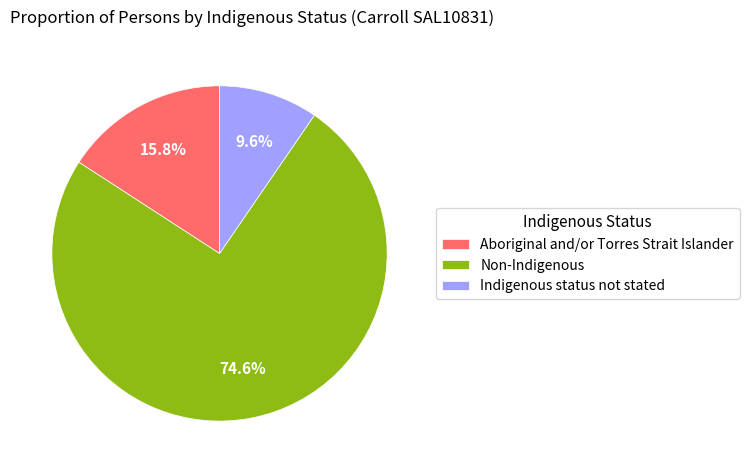

The Aboriginal and/or Torres Strait Islander slice represents 16% of the pie. True or false?

True